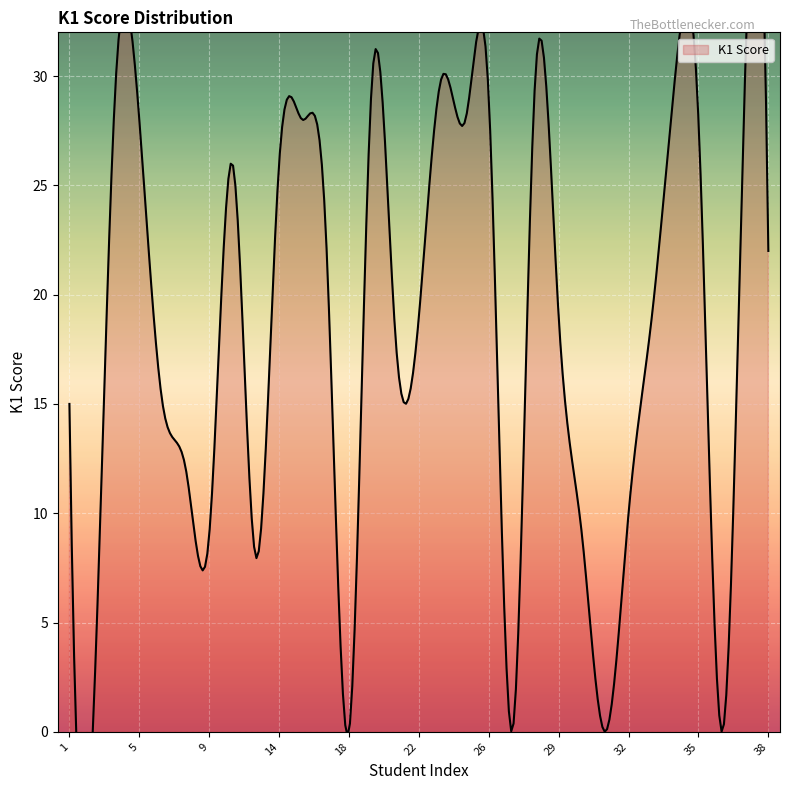

Rank the categories by value from lowest to highest.

2, 18, 27, 31, 36, 12, 9, 30, 32, 8, 1, 6, 21, 22, 29, 33, 38, 17, 11, 14, 5, 15, 25, 35, 26, 3, 20, 24, 28, 34, 37